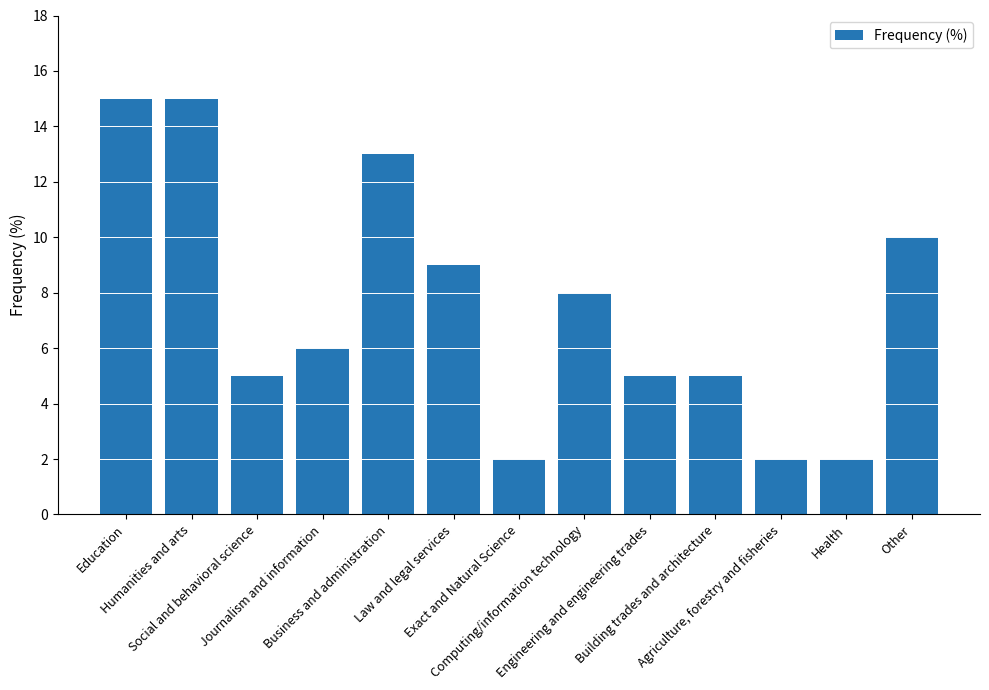

What is the maximum value shown in the chart?

15